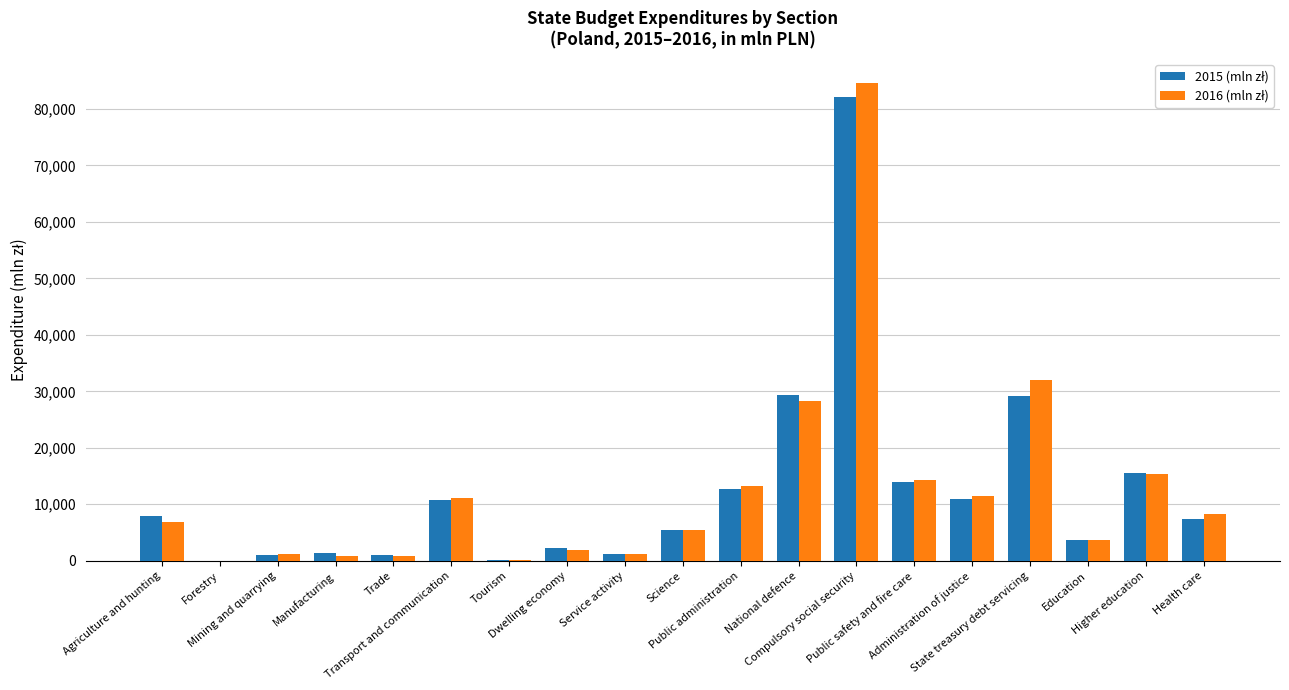

What is the greatest value displayed?

84608.6